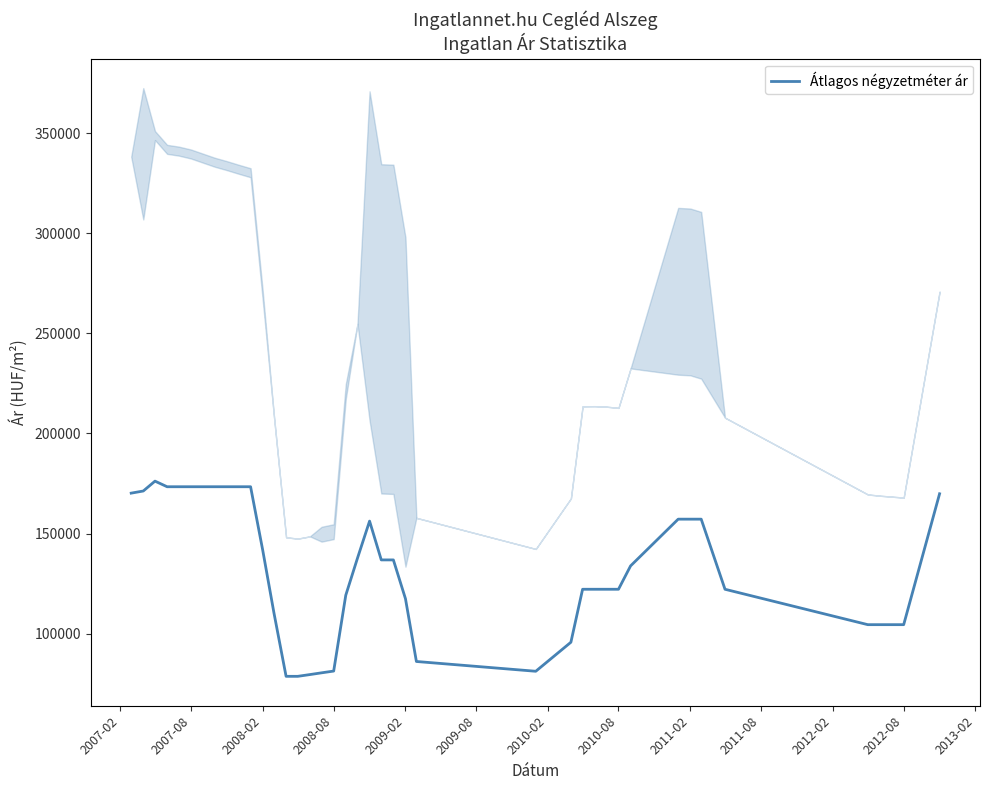

How many lines are shown in the chart?

1